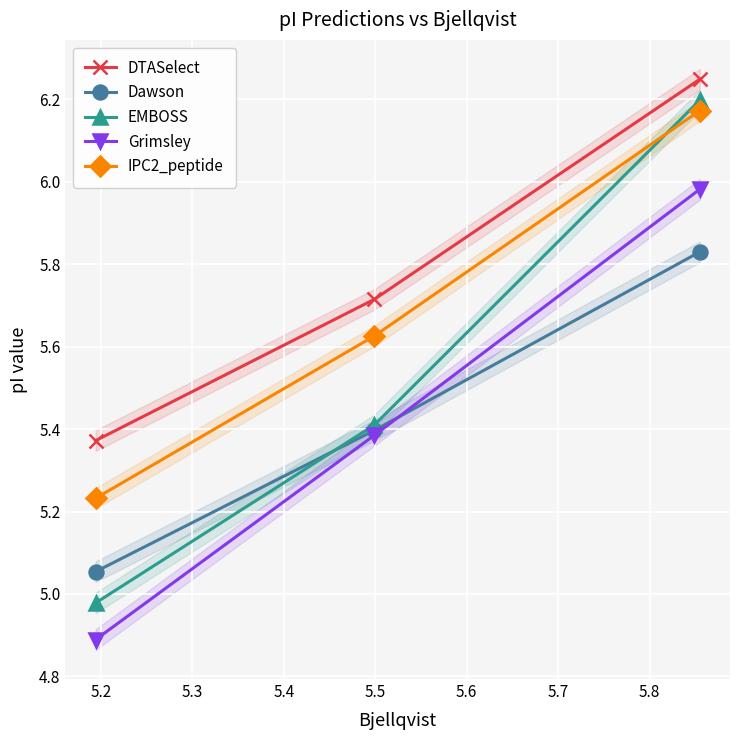

What are all the series names shown in the legend?

DTASelect, Dawson, EMBOSS, Grimsley, IPC2_peptide